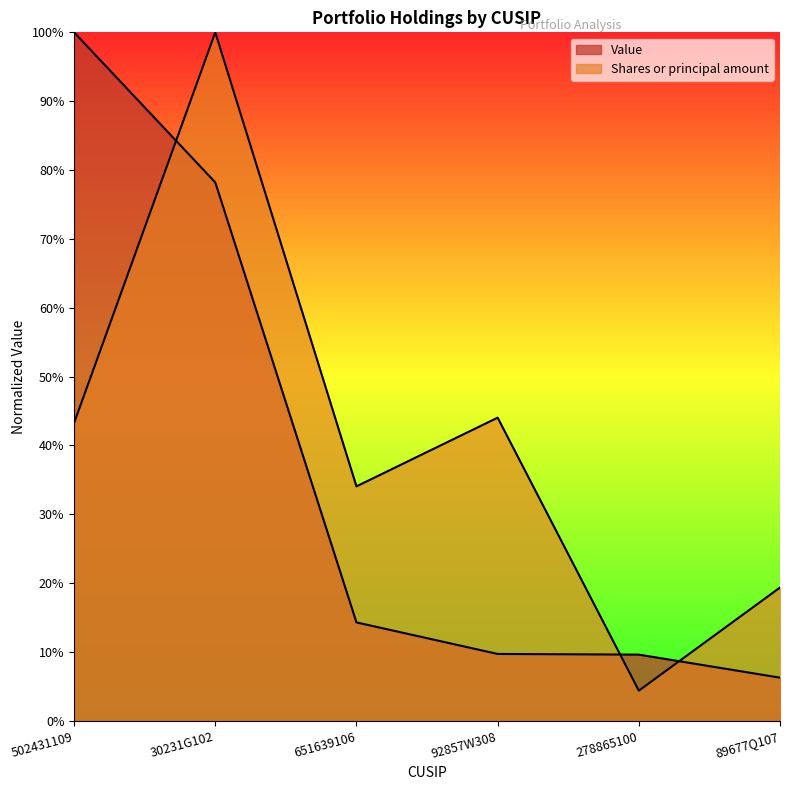

What is the difference between the Value values at 30231G102 and 89677Q107?

0.7